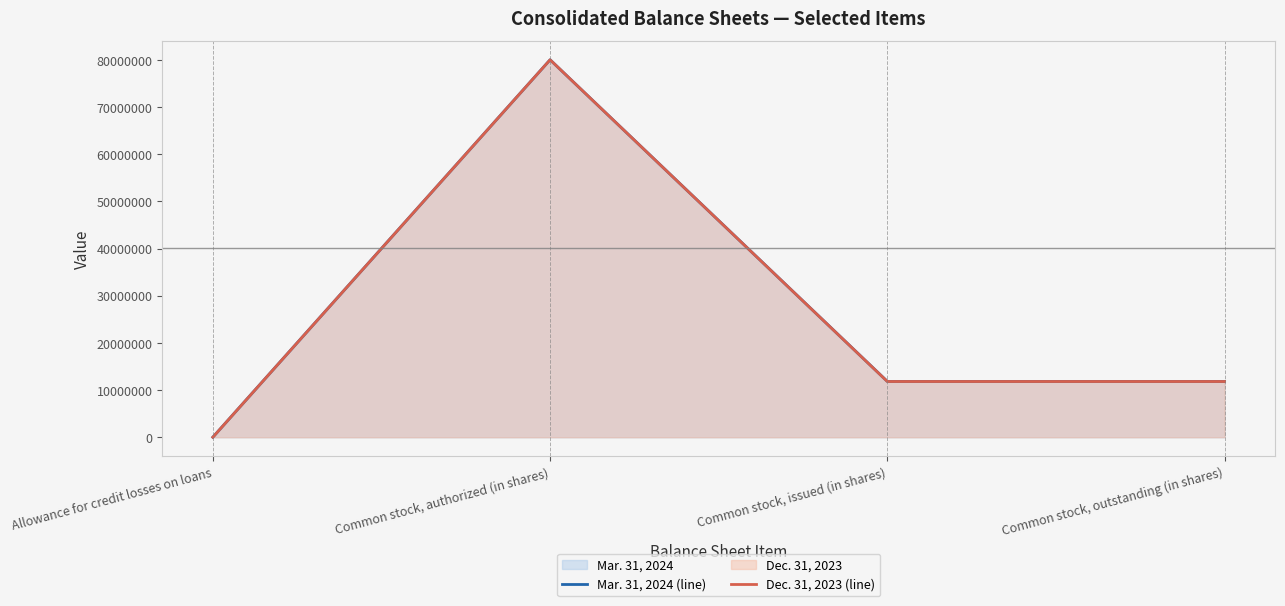

How many interior local peaks does the Dec. 31, 2023 (line) series have?

1